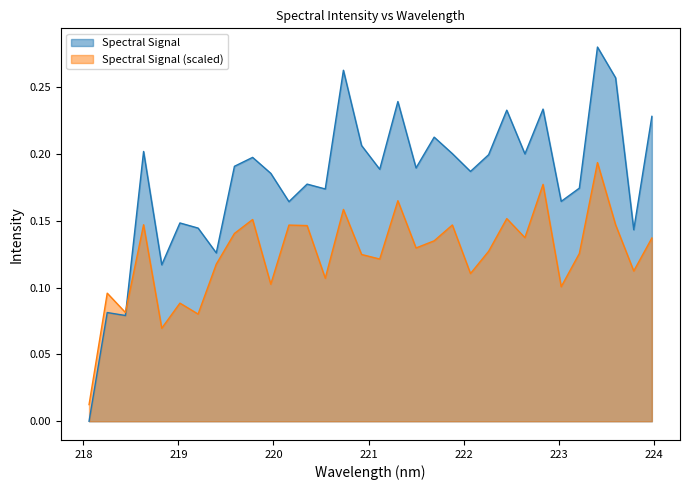

How many lines are shown in the chart?

2